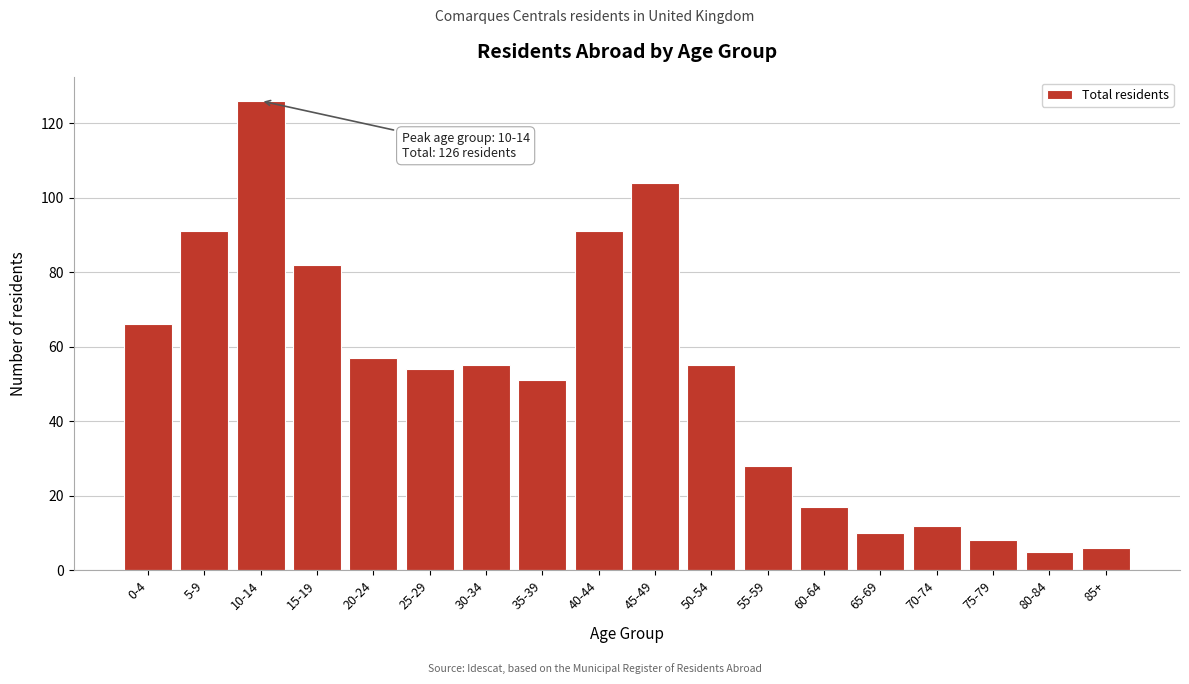

Reading left to right, list all the values displayed in this chart.

0-4=66	5-9=91	10-14=126	15-19=82	20-24=57	25-29=54	30-34=55	35-39=51	40-44=91	45-49=104	50-54=55	55-59=28	60-64=17	65-69=10	70-74=12	75-79=8	80-84=5	85+=6